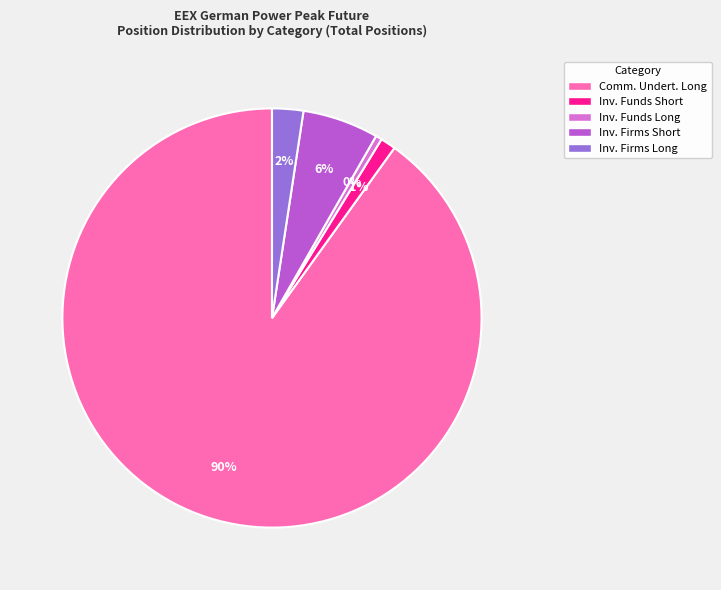

To the nearest percent, what percentage of the pie is Inv. Firms Short?

6%